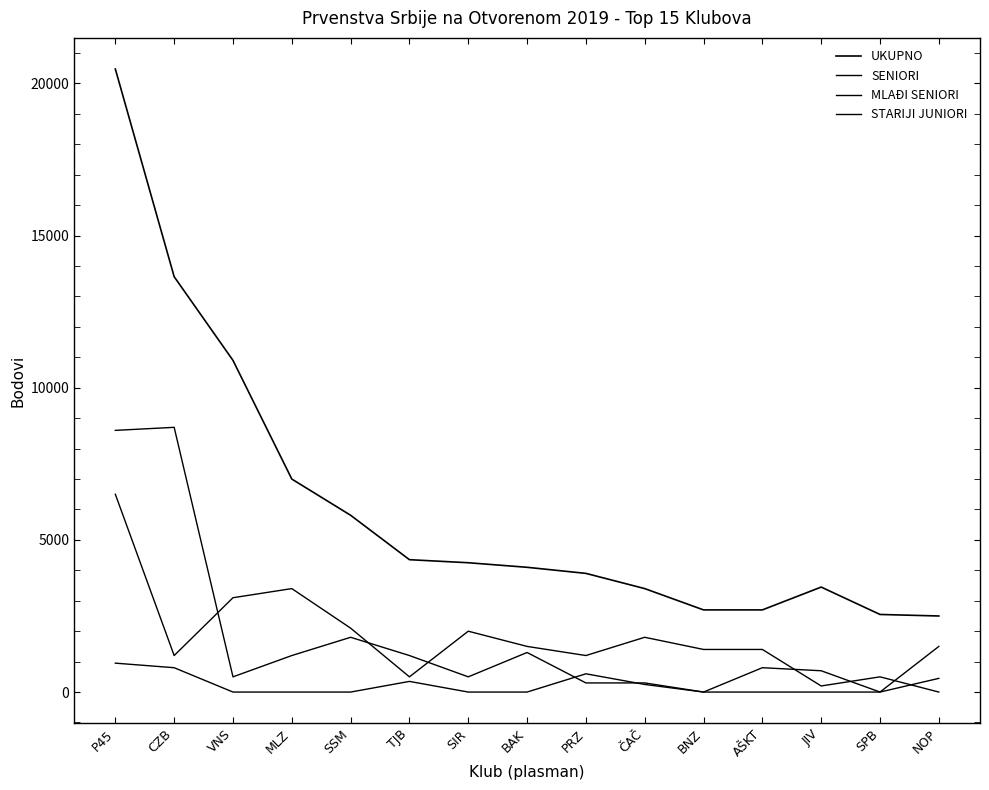

Which has a higher value, P45 or VNS?

P45